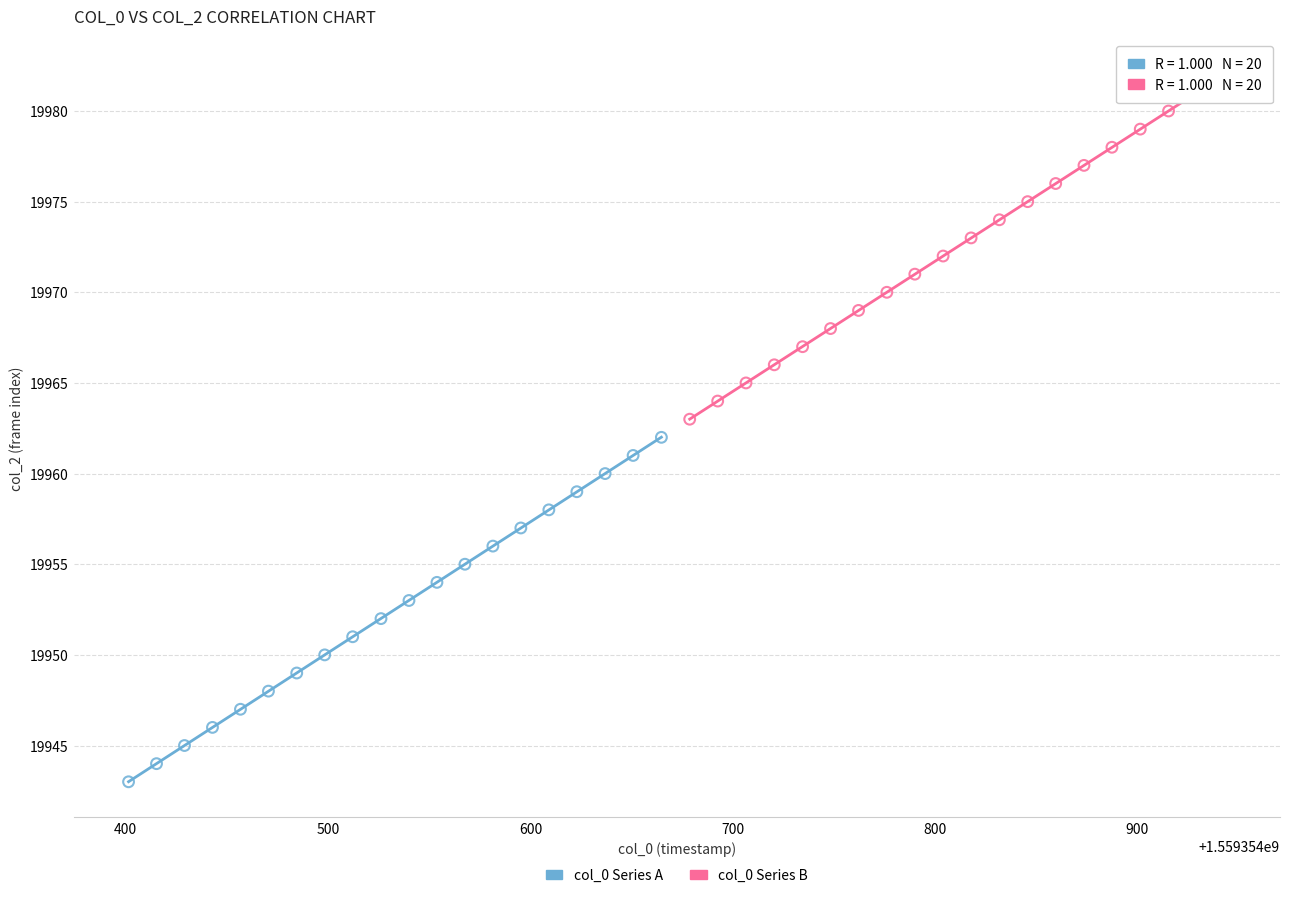

What are all the series names shown in the legend?

col_0 Series A, col_0 Series B